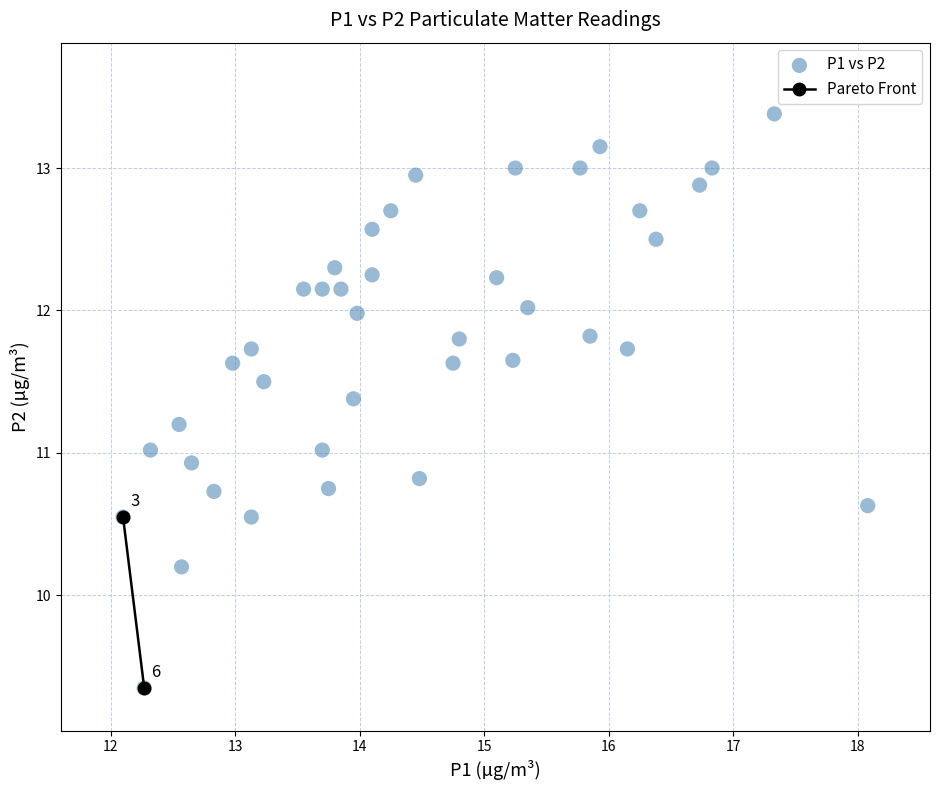

What is the range of Y values (max minus min)?

4.0